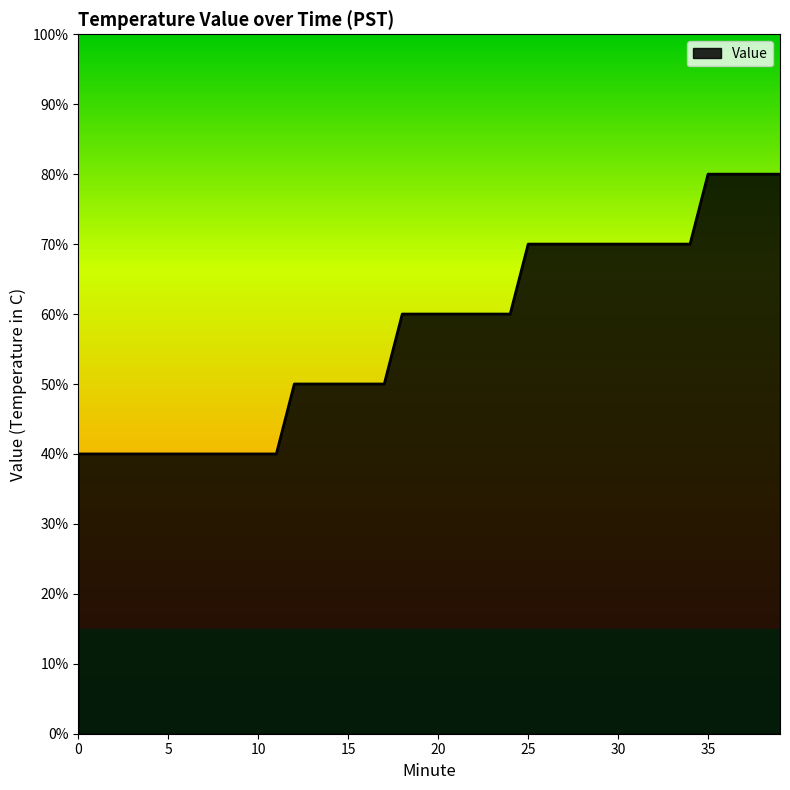

Is this an area chart (filled region under the line)?

Yes